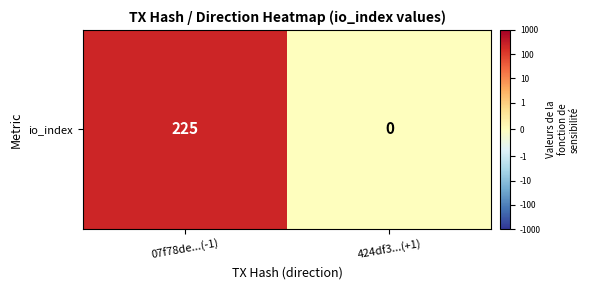

What is the sum of all values?

225